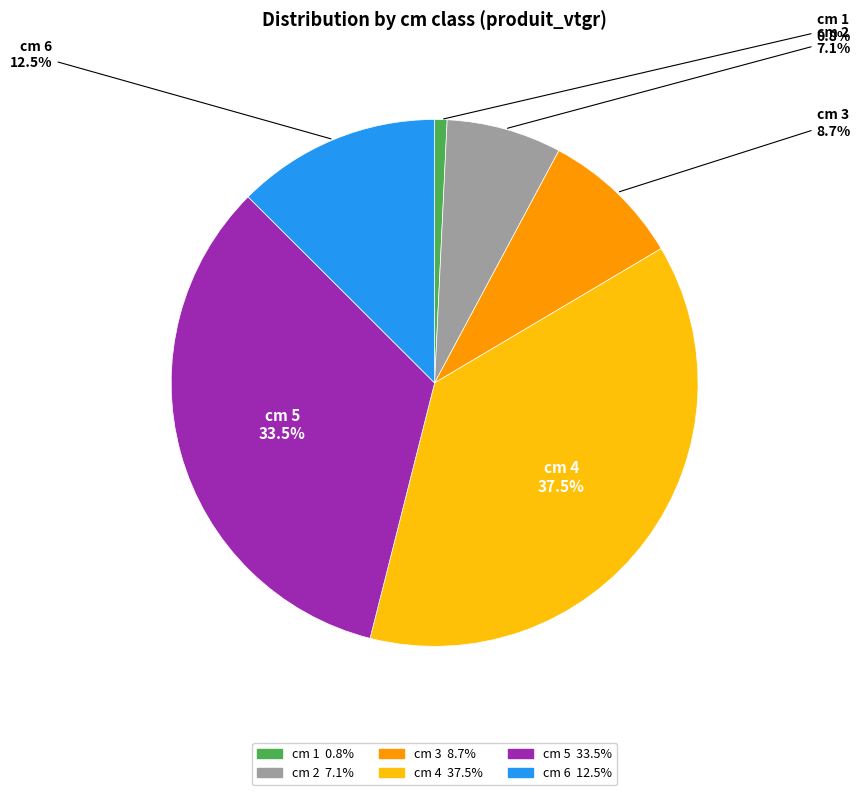

Is there a majority slice in this chart?

No